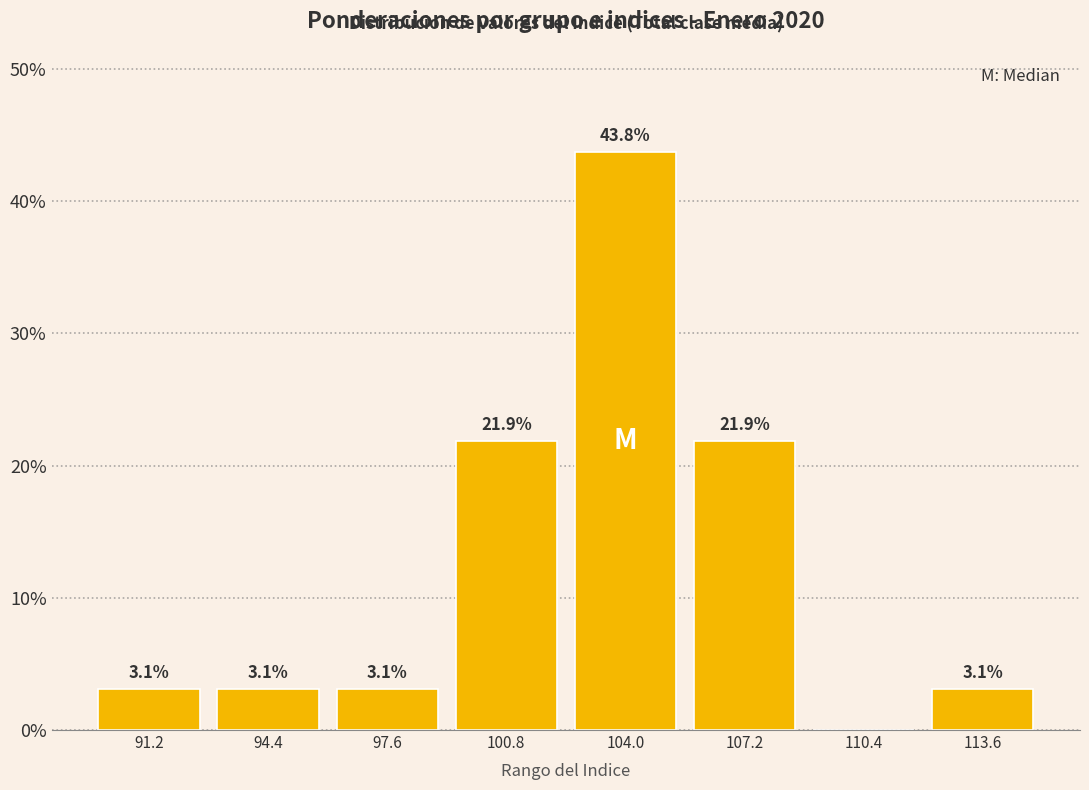

Over which range of the x-axis is the bar tallest?

102.5 to 105.5